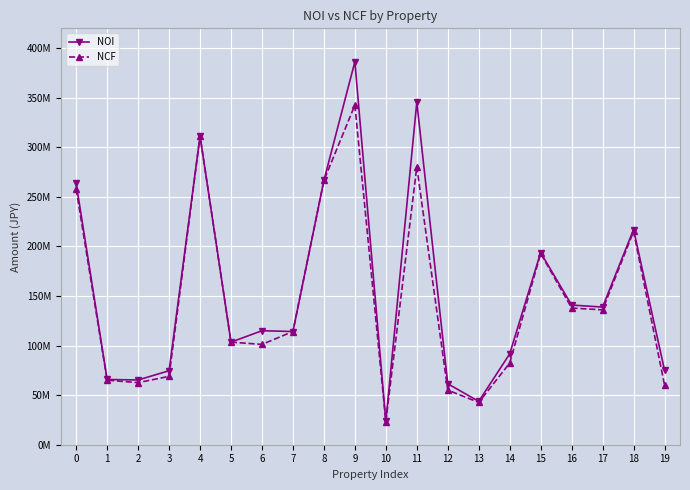

At which category does the chart reach its minimum across all series?

10